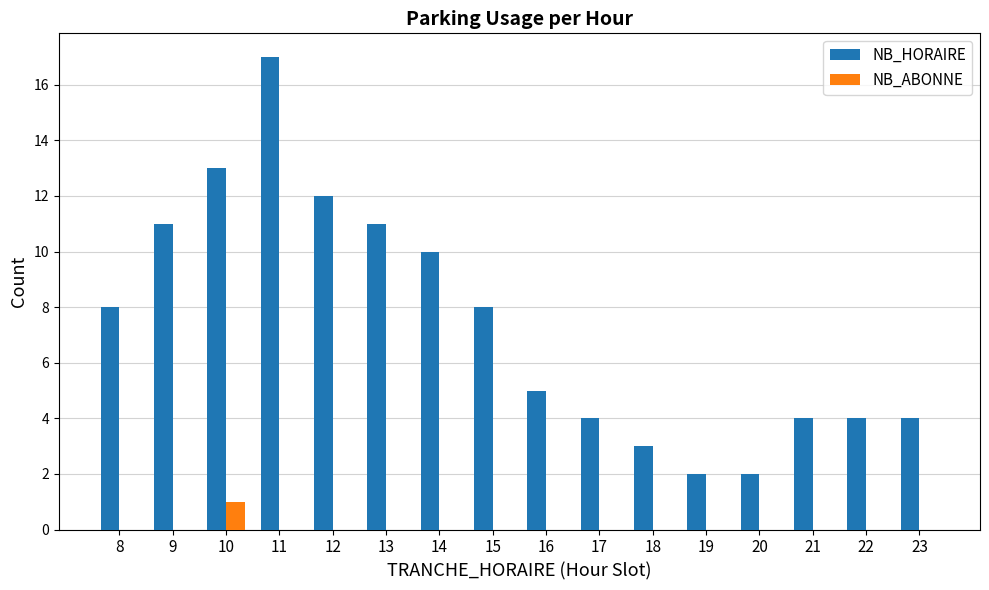

Which label corresponds to the largest value in the chart?

11